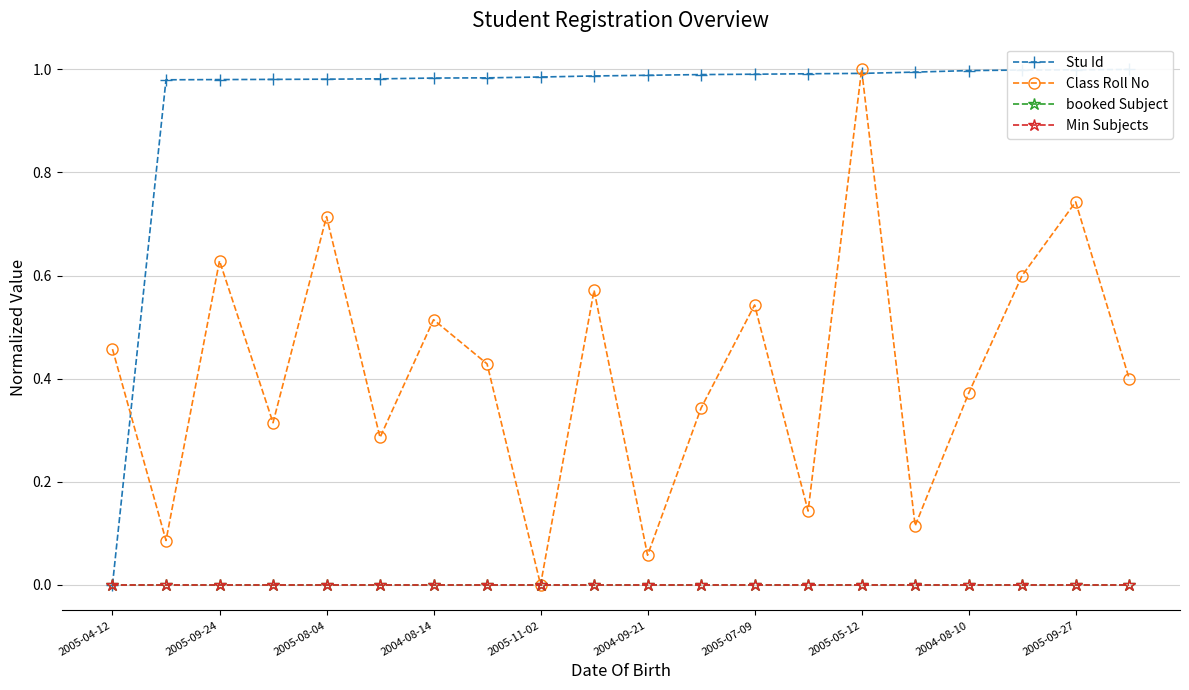

List the labels in order of booked Subject value, smallest first.

2005-04-12, 2005-09-24, 2005-08-04, 2004-08-14, 2005-11-02, 2004-09-21, 2005-07-09, 2005-05-12, 2004-08-10, 2005-09-27, 10, 11, 12, 13, 14, 15, 16, 17, 18, 19